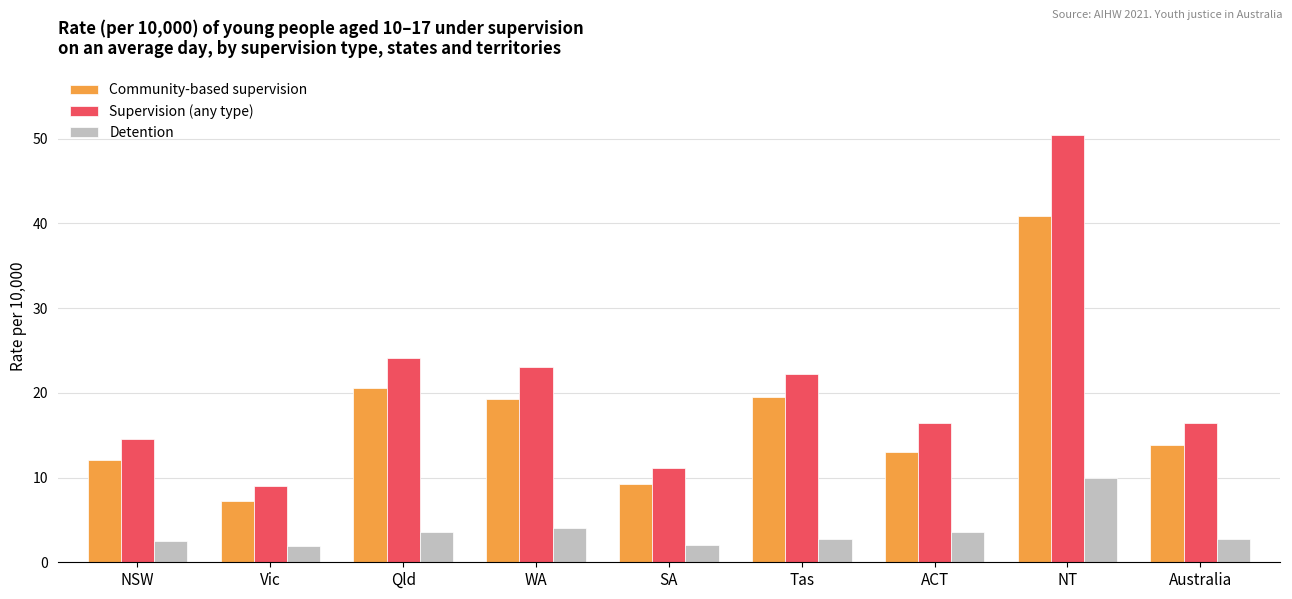

At which label does Supervision (any type) first exceed 16?

Qld